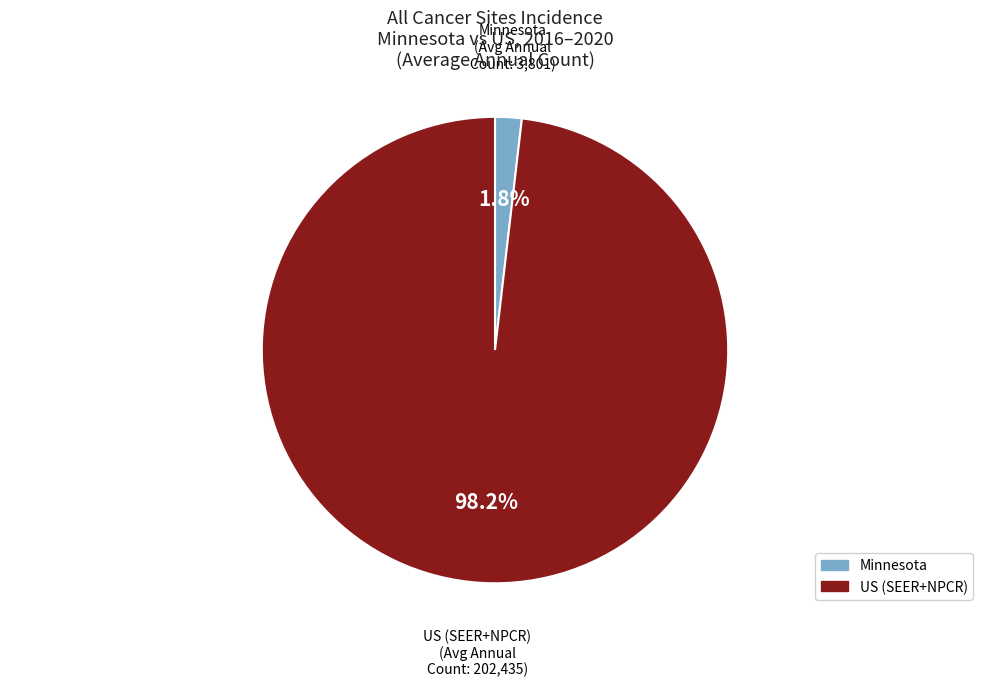

How many slices are in this pie chart?

2